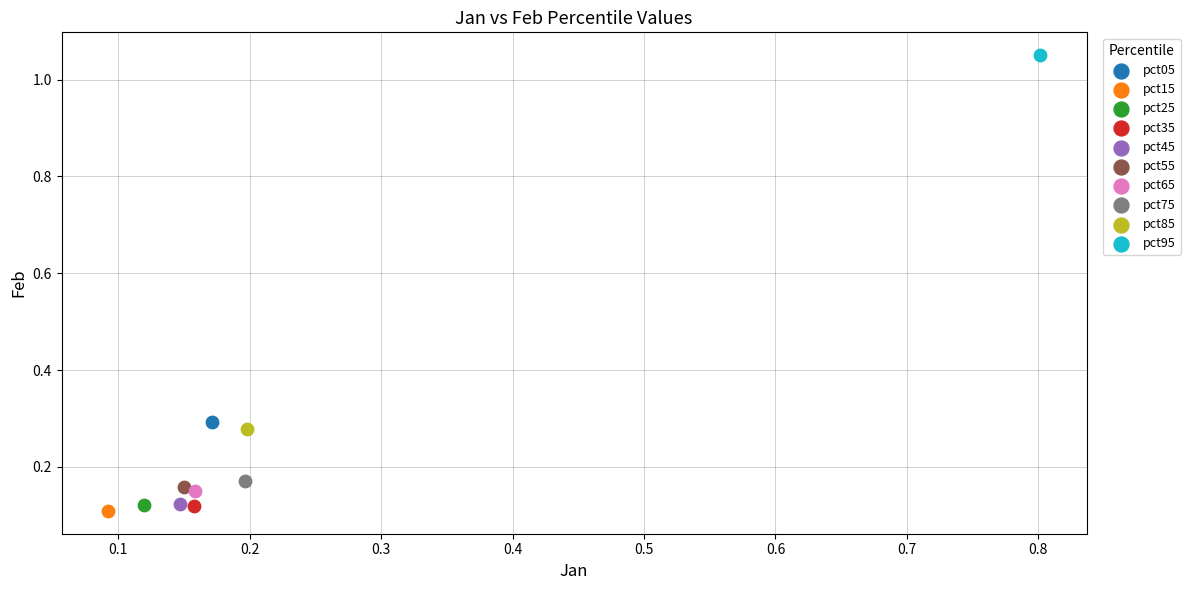

Which series contains the highest Y value?

pct95